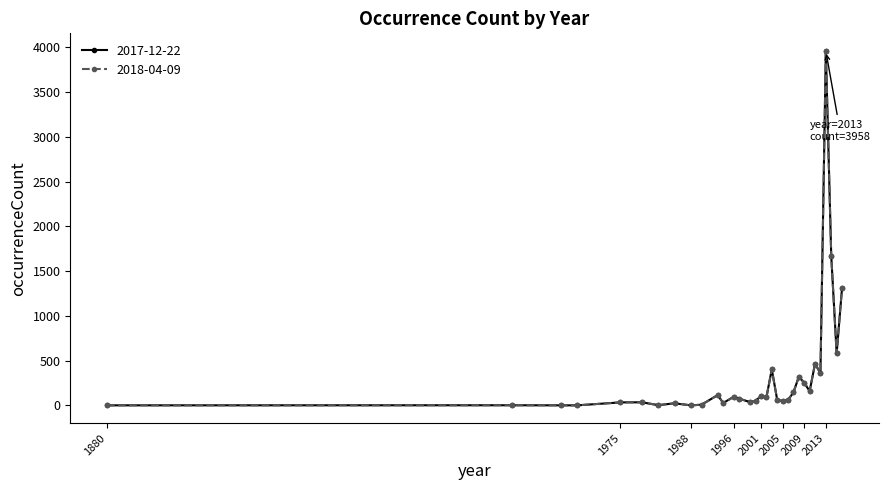

Does the chart have visible grid lines?

No